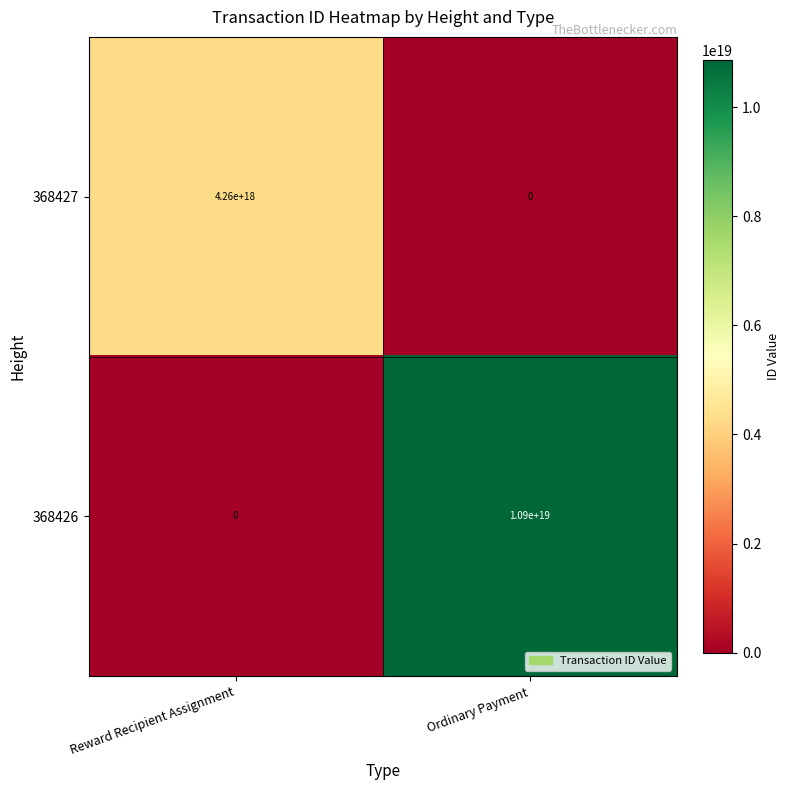

True or false: 368427 has a value of 0 at Ordinary Payment.

True